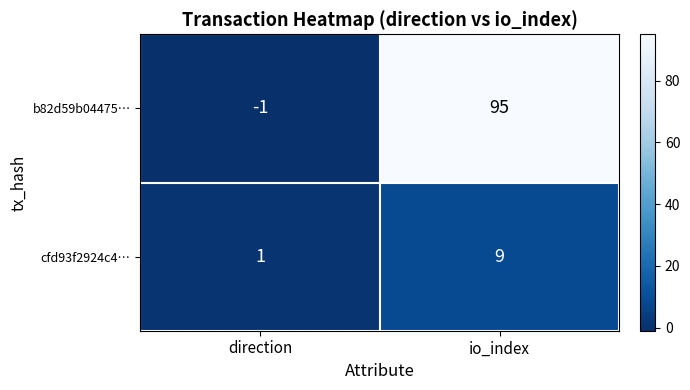

What is the difference between the maximum and minimum values in the b82d59b04475… series?

96